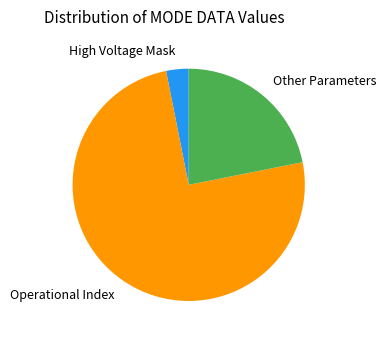

Which slice represents more than half of the pie?

Operational Index